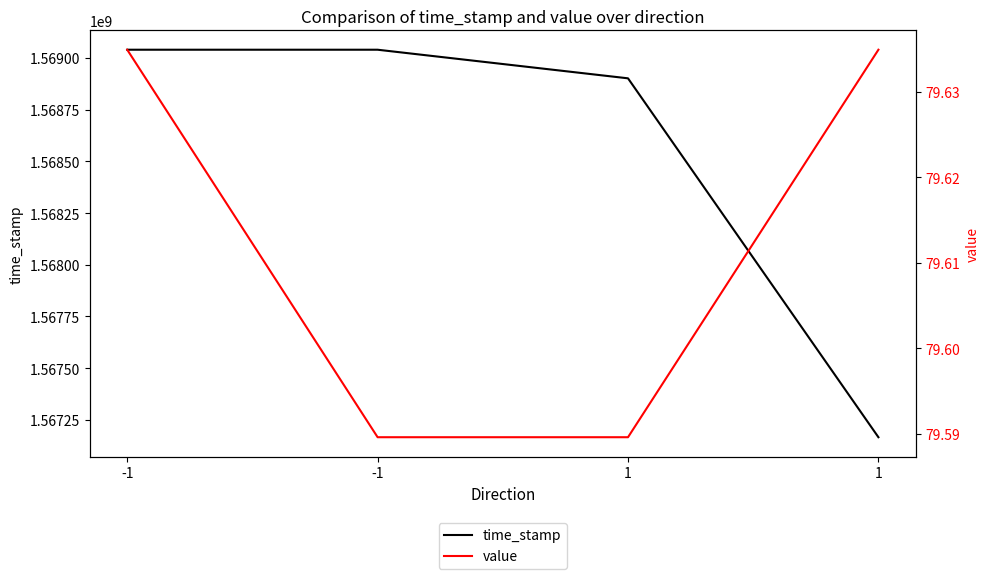

At which category is the sum across all series the highest?

-1